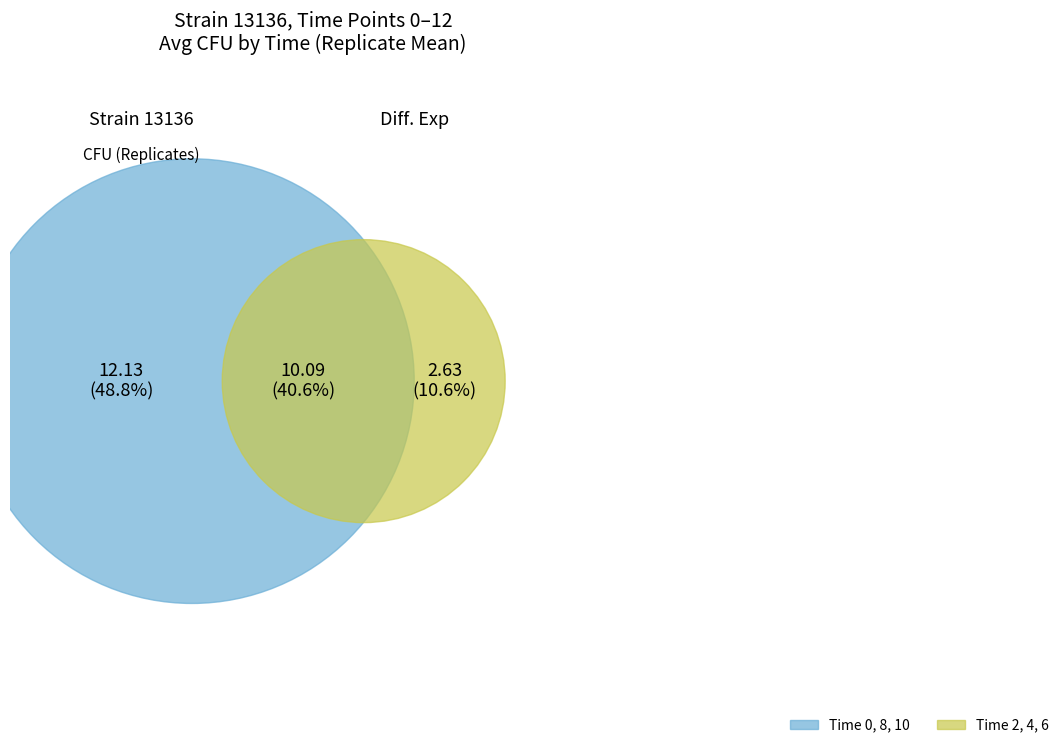

Does Time_4 represent more than half of the total?

No